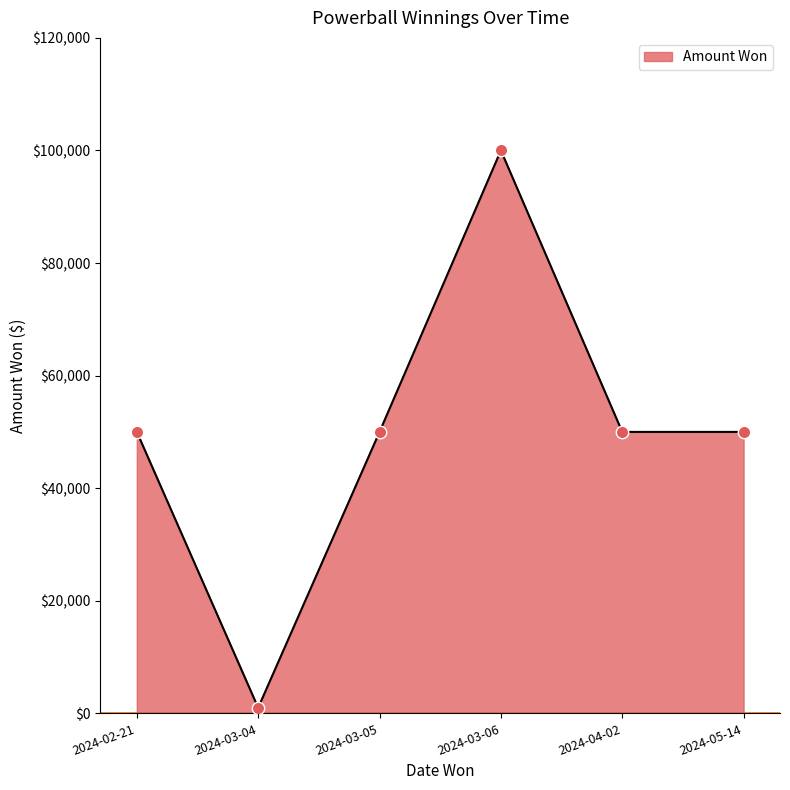

What is the ratio of the value at 2024-03-06 to the value at 2024-04-02?

2.0